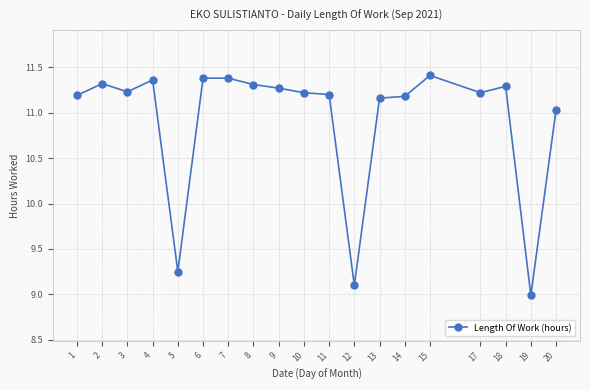

What is the average value?

10.9